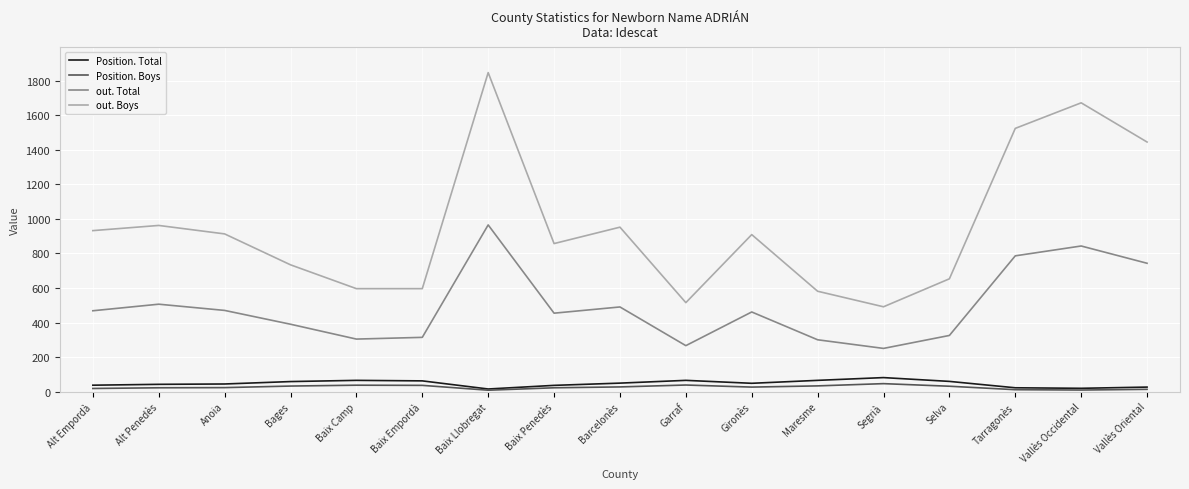

Between Baix Llobregat and Selva, which series saw the biggest shift?

out. Boys